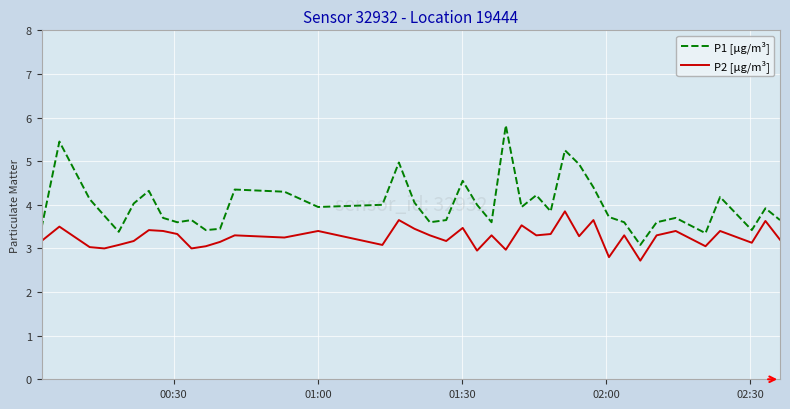

True or false: P2 [µg/m³] and P1 [µg/m³] cross at least once.

False